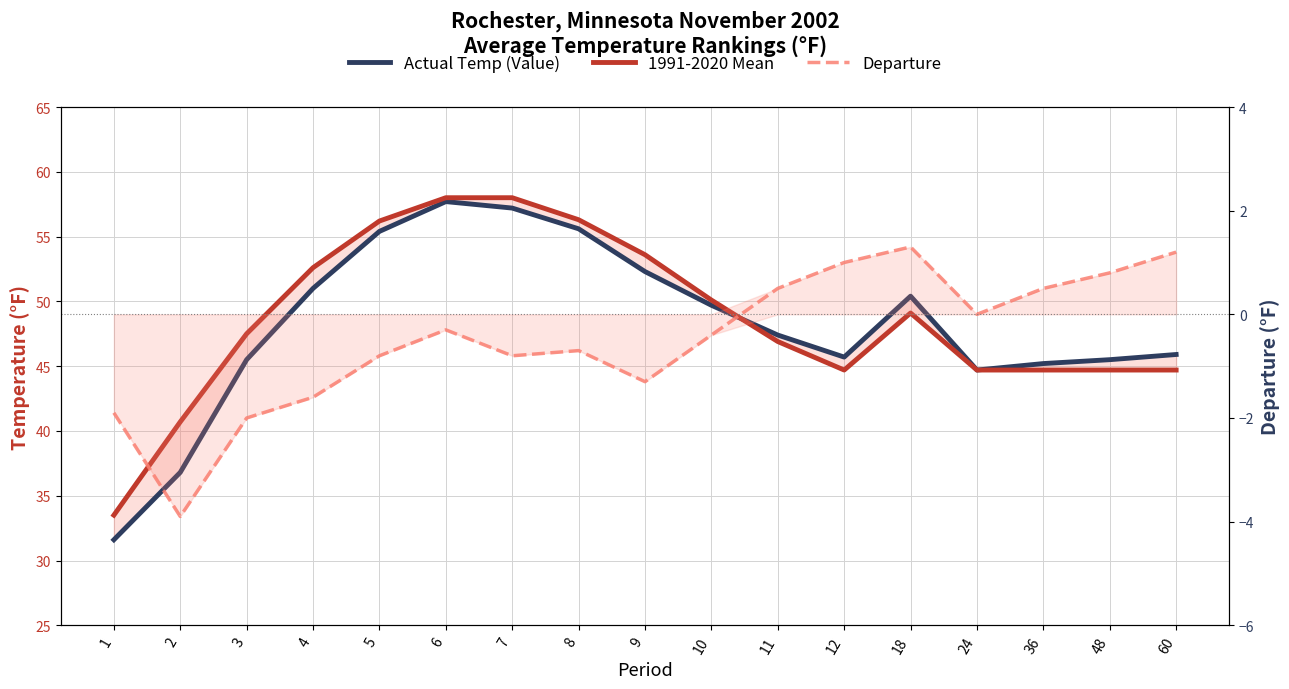

Rank the series by their maximum value, from lowest to highest.

Departure, Actual Temp (Value), 1991-2020 Mean